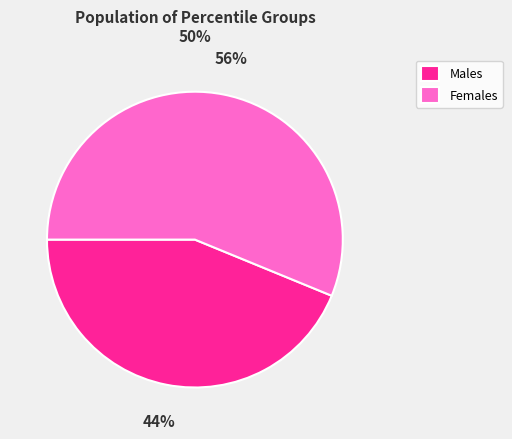

Which has a higher value, Males or Females?

Females